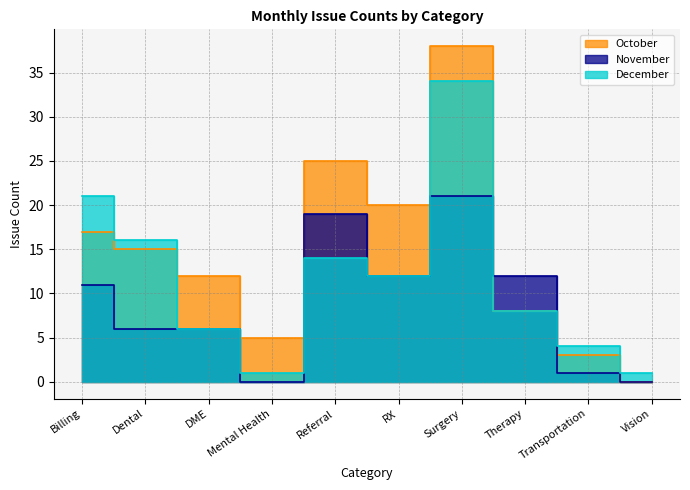

True or false: December has a value of 10 at Billing.

False